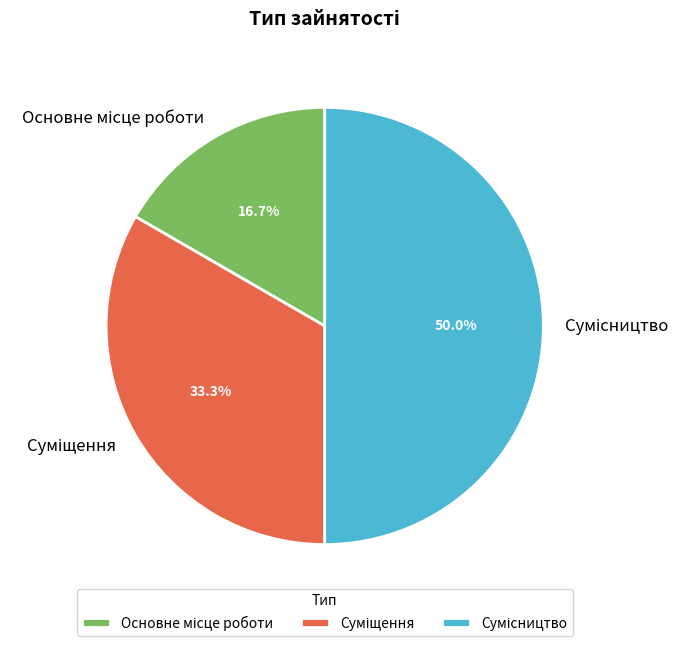

Which has a higher value, Суміщення or Основне місце роботи?

Суміщення